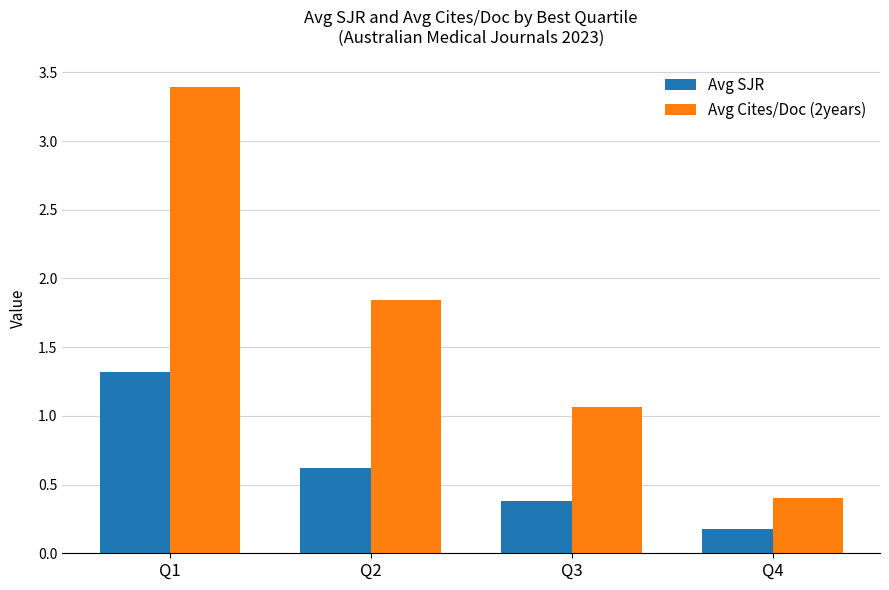

Is it true that Avg Cites/Doc (2years) equals 0.6 at Q4?

False